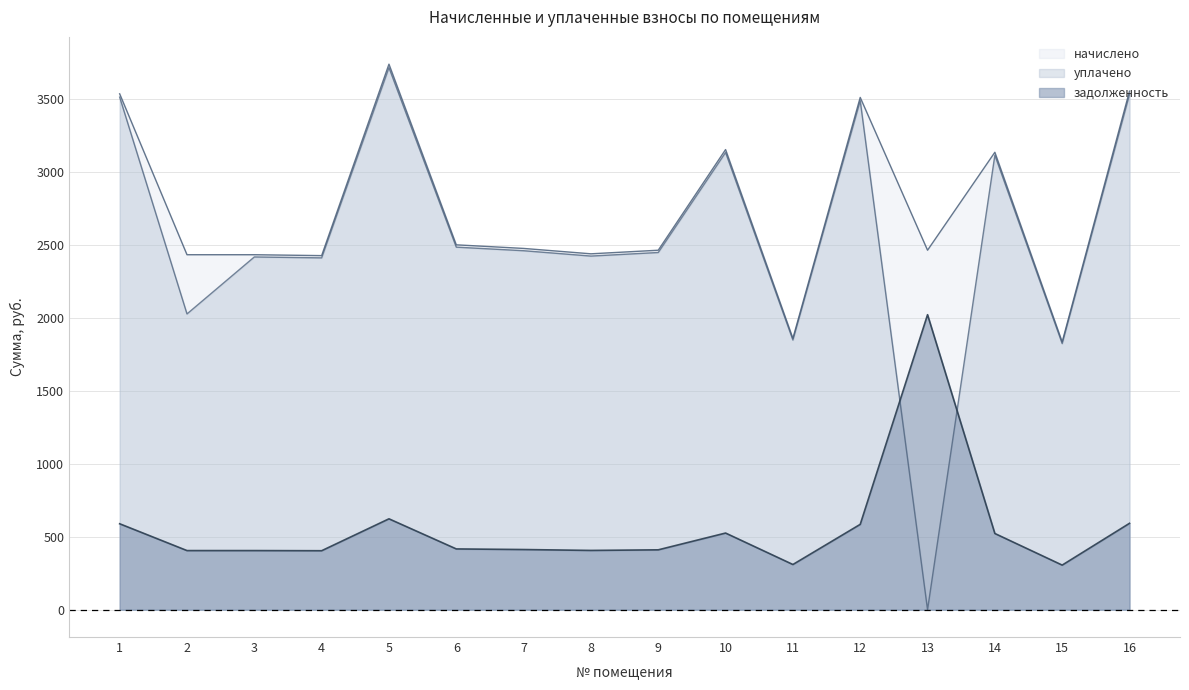

What is the value of the начислено point at the 11th from the left?

1859.1